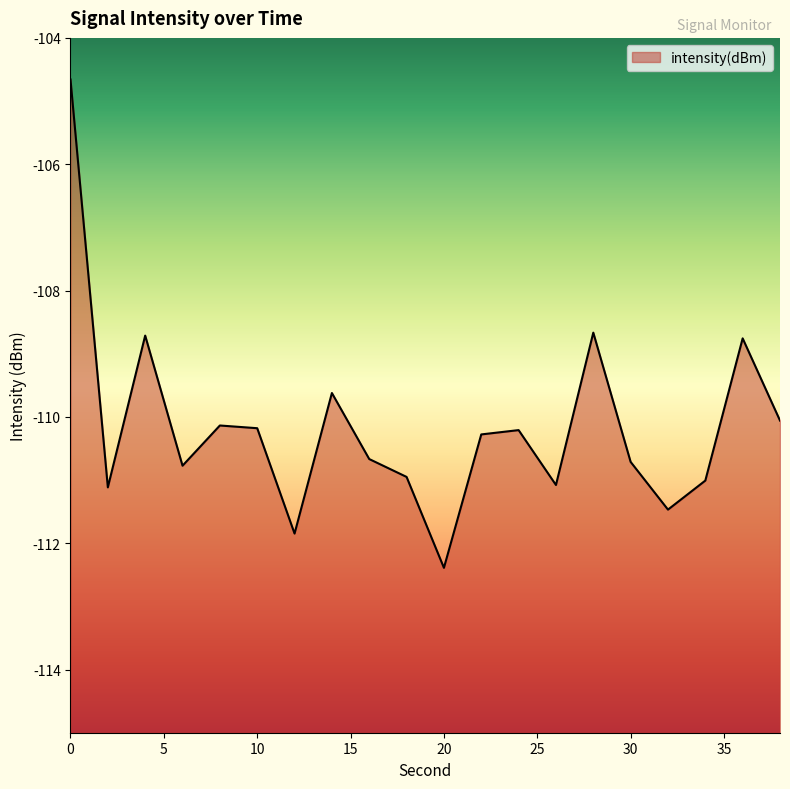

True or false: the data shows -110.2 at 24.

True